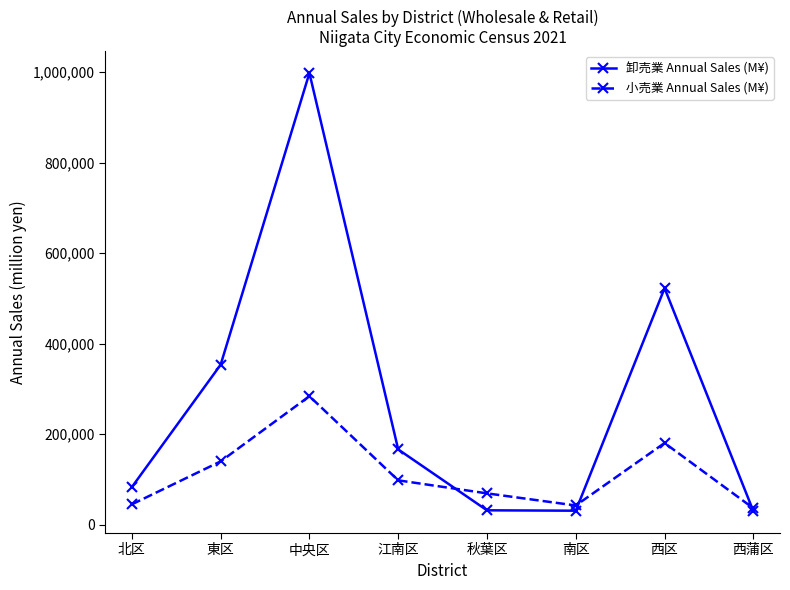

Rank the series by their average value, from highest to lowest.

卸売業 Annual Sales (M¥), 小売業 Annual Sales (M¥)